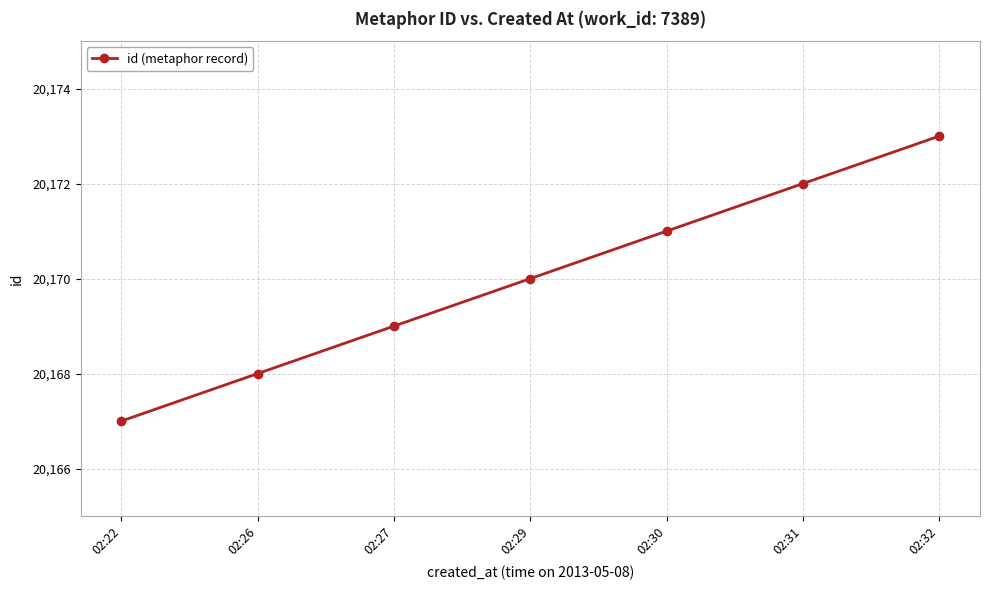

How many values are between 20168 and 20172?

5